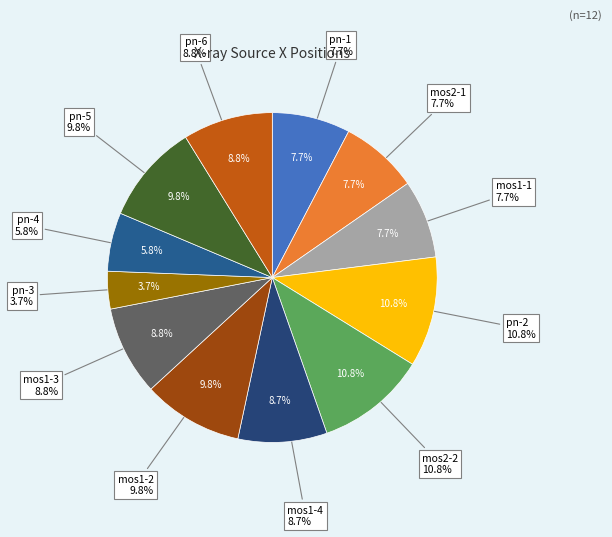

Rank the categories by value from lowest to highest.

pn-3, pn-4, pn-1, mos2-1, mos1-1, mos1-4, mos1-3, pn-6, mos1-2, pn-5, pn-2, mos2-2